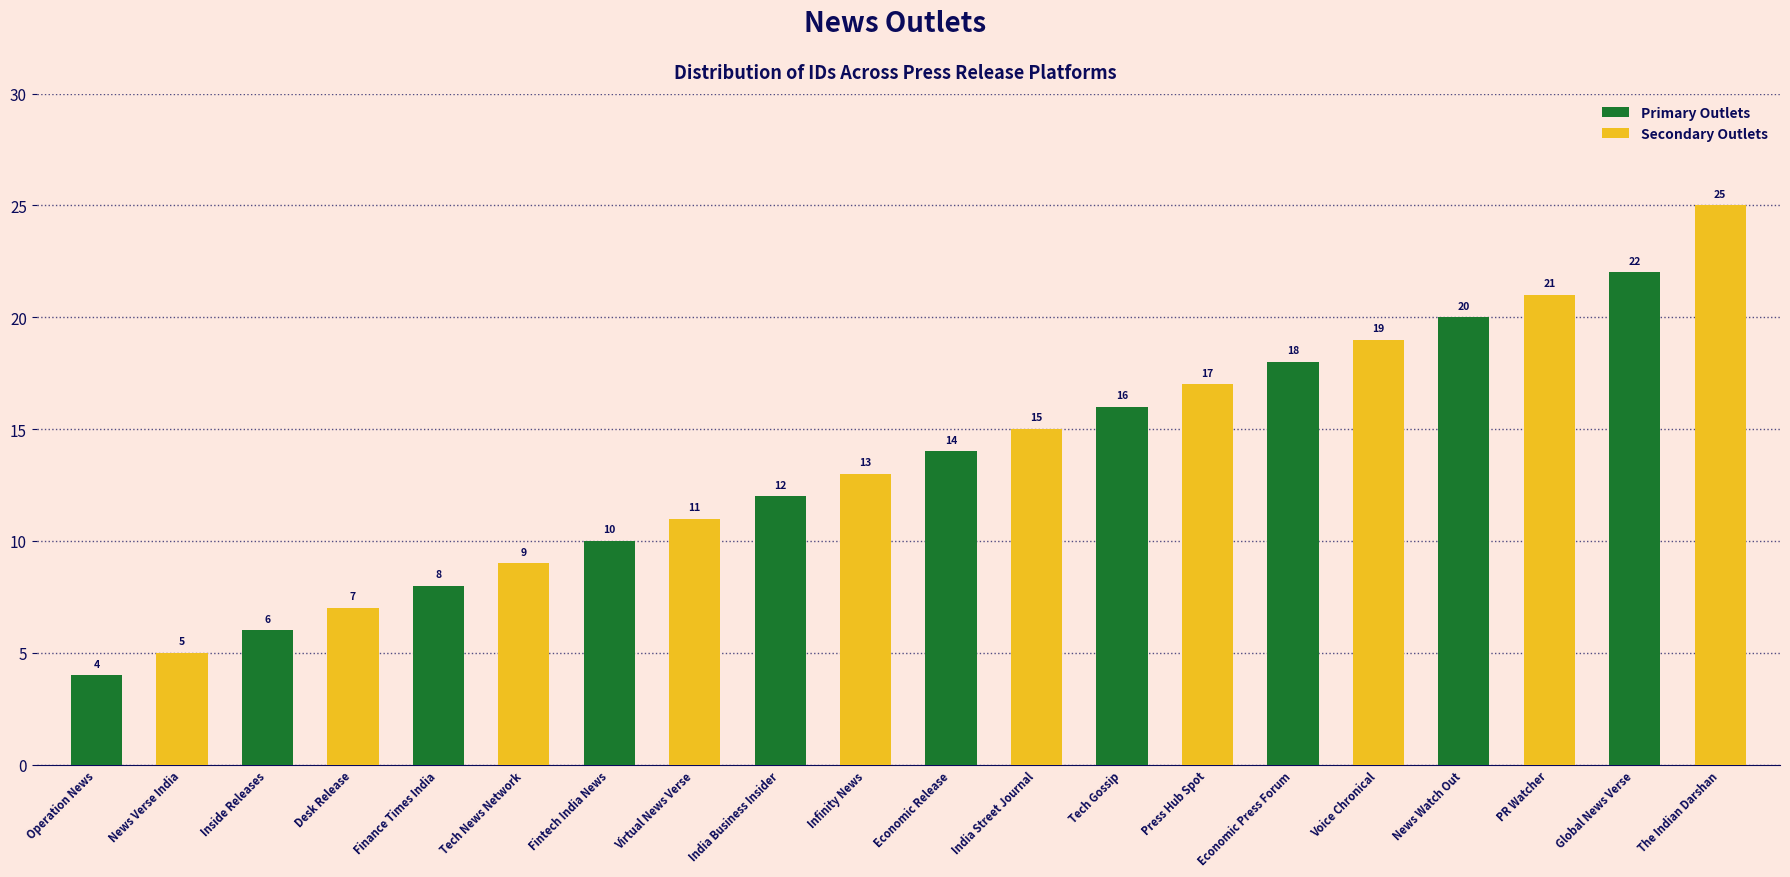

Does the chart contain stacked bars?

No